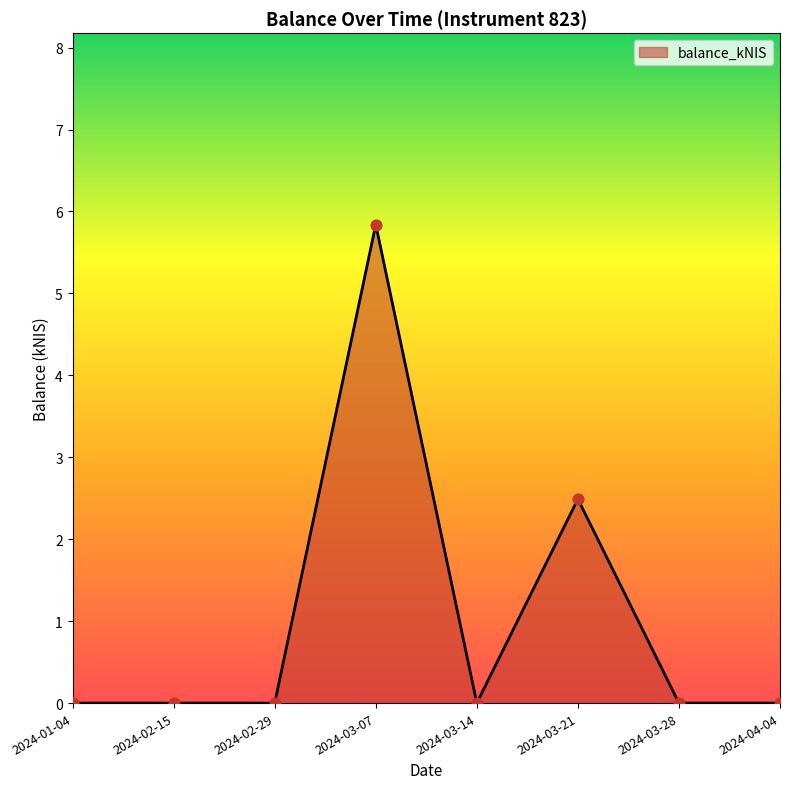

Between 2024-03-21 and 2024-02-15, which is larger?

2024-03-21